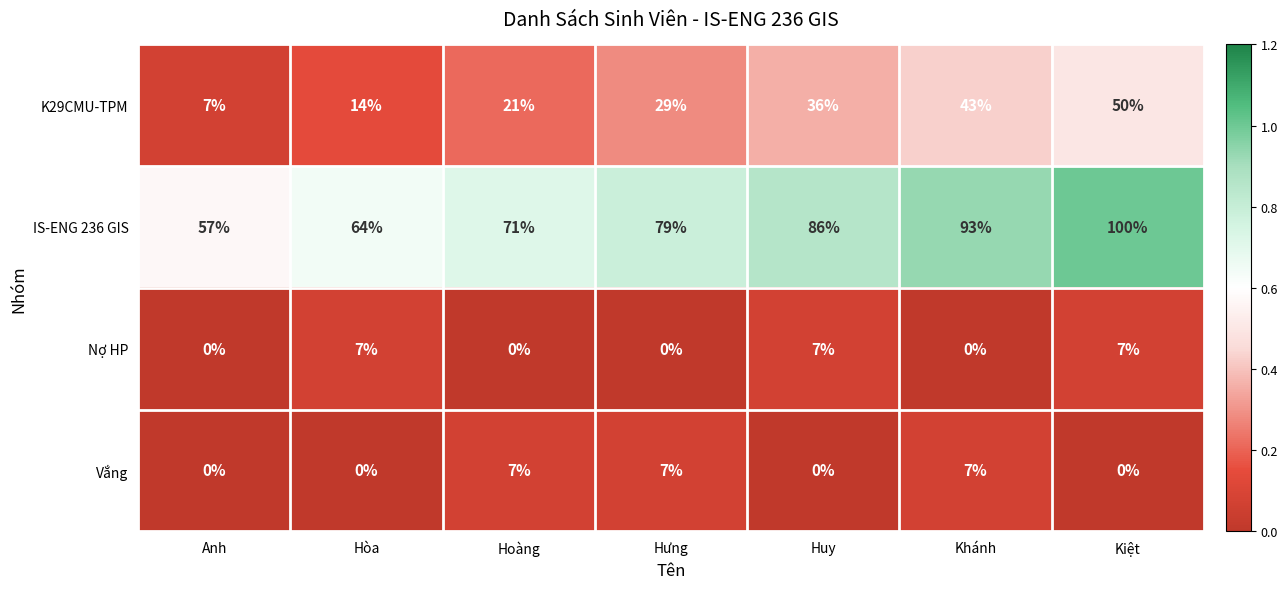

Reading left to right, extract all data points from this chart.

K29CMU-TPM: 7	14	21	29	36	43	50
IS-ENG 236 GIS: 57	64	71	79	86	93	100
Nợ HP: 0	7	0	0	7	0	7
Vắng: 0	0	7	7	0	7	0